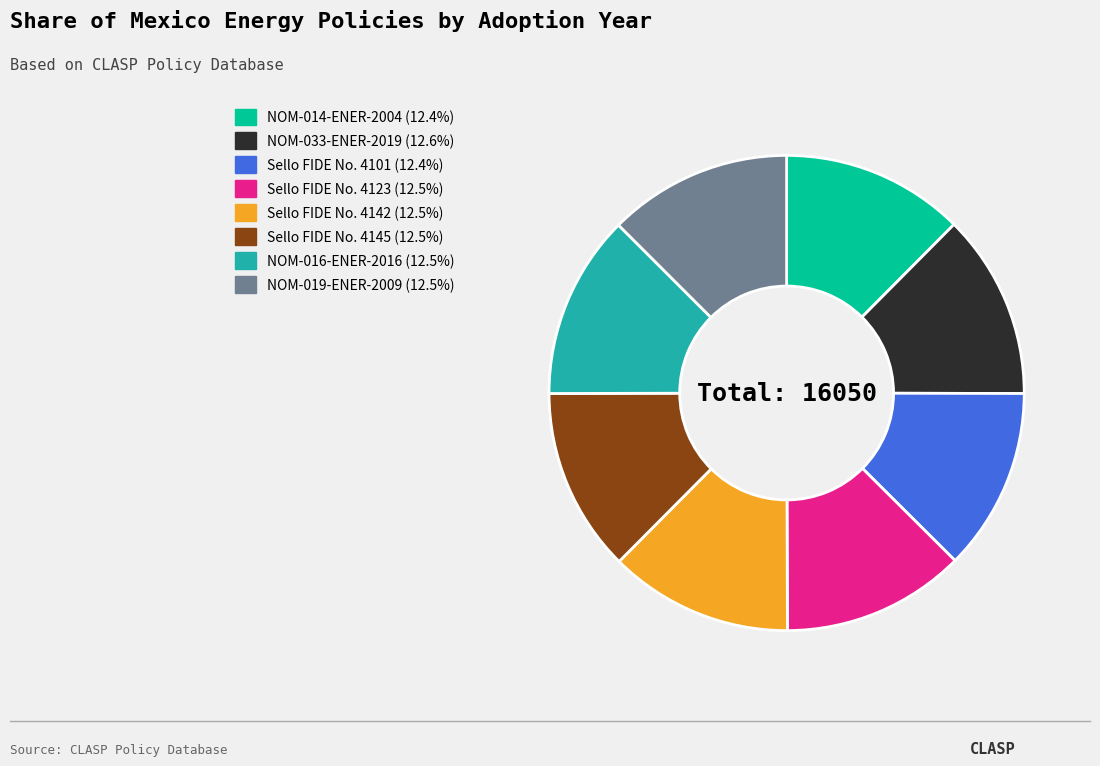

Does NOM-014-ENER-2004 represent more than half of the total?

No